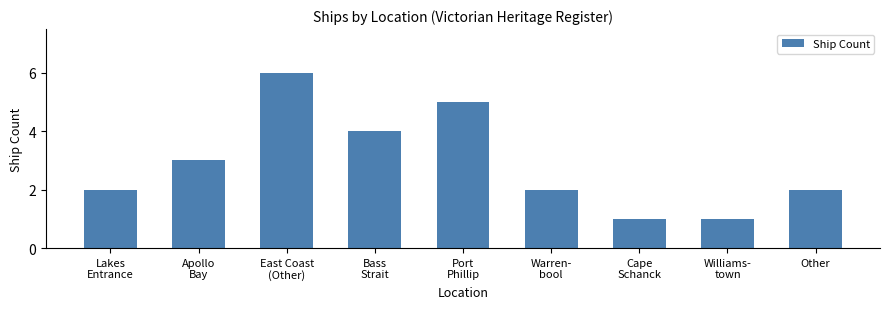

Approximately how many times larger is the value at Lakes
Entrance compared to East Coast
(Other)?

0.3